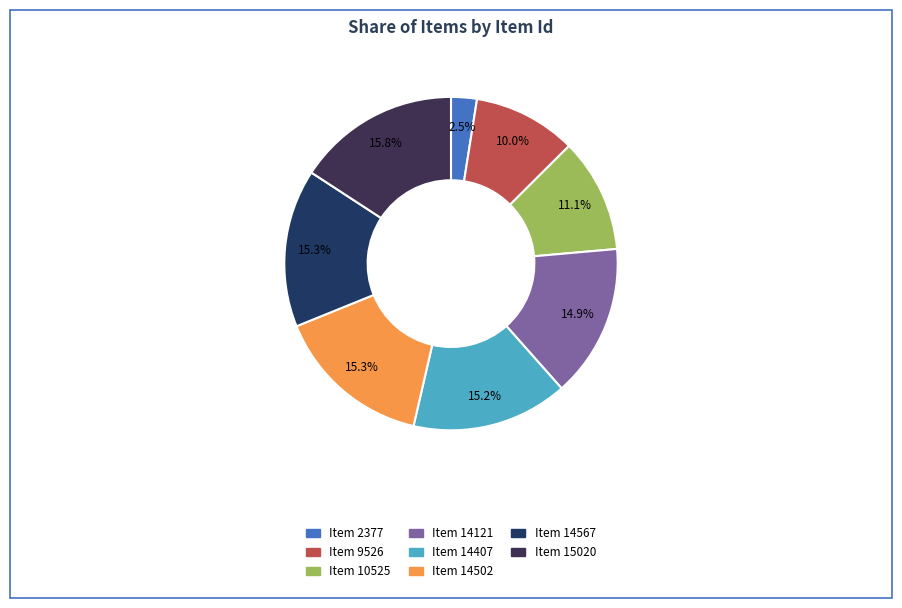

How many segments does this pie chart have?

8